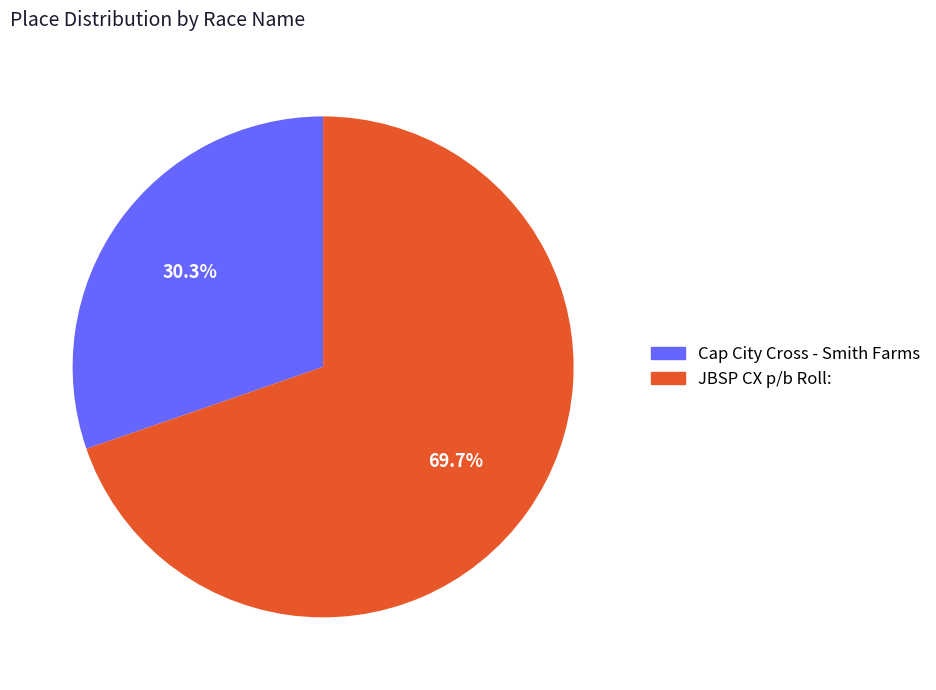

What is the smallest slice in the pie chart?

Cap City Cross - Smith Farms